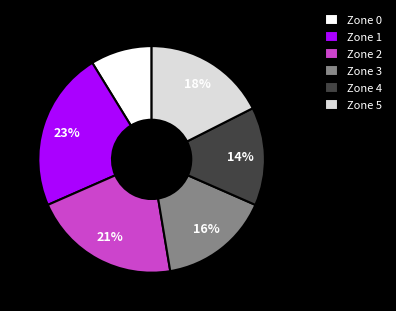

What percentage is the Zone 1 slice, to the nearest percent?

23%